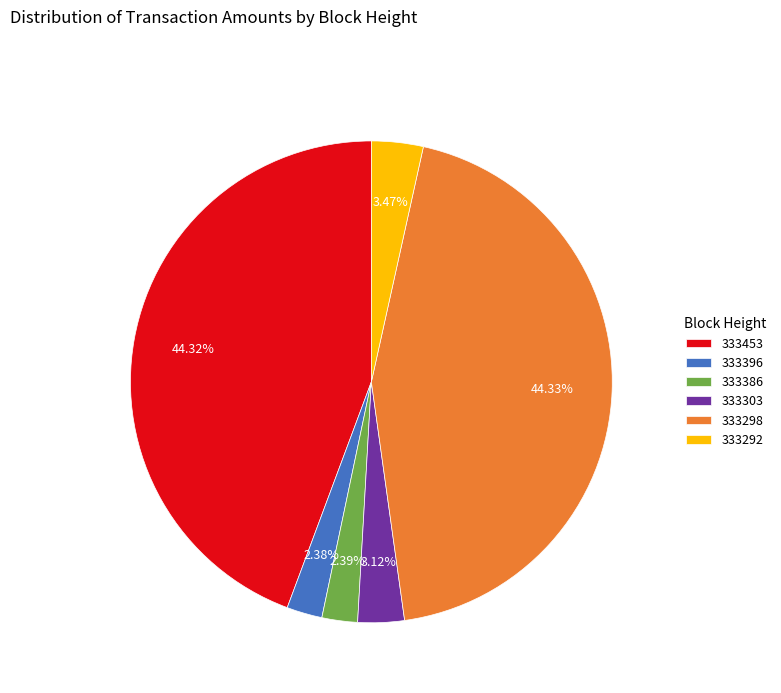

To the nearest percent, what portion does 333386 represent?

2%